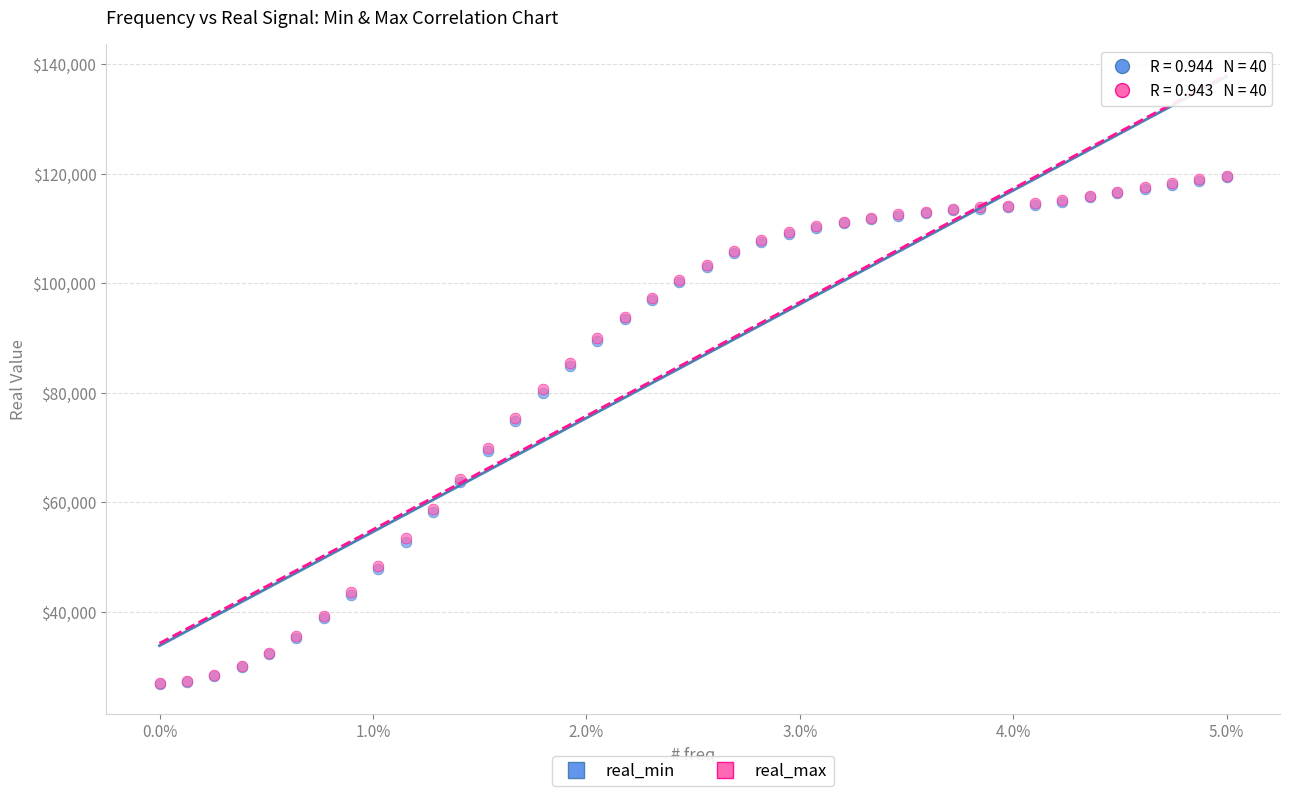

What are all the series names shown in the legend?

real_min, real_max